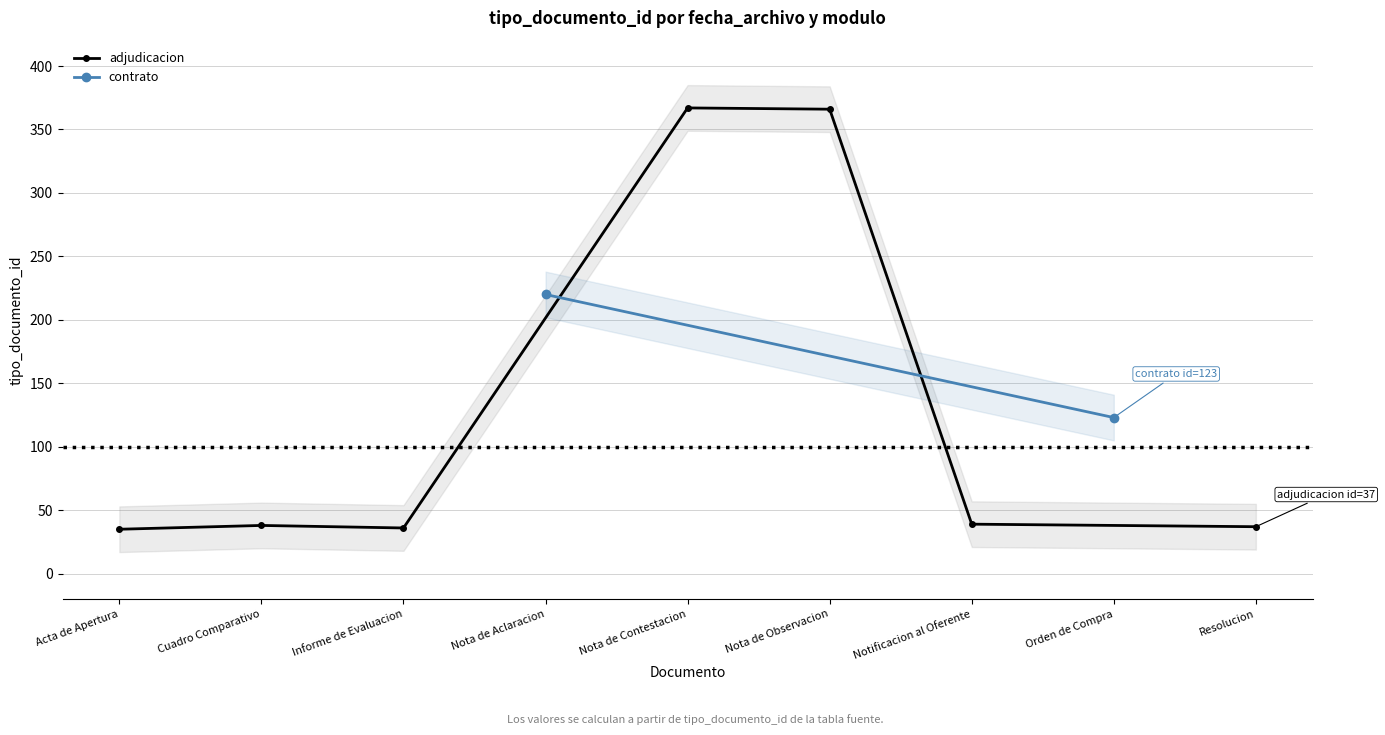

What is the difference between the second highest and minimum values?

331